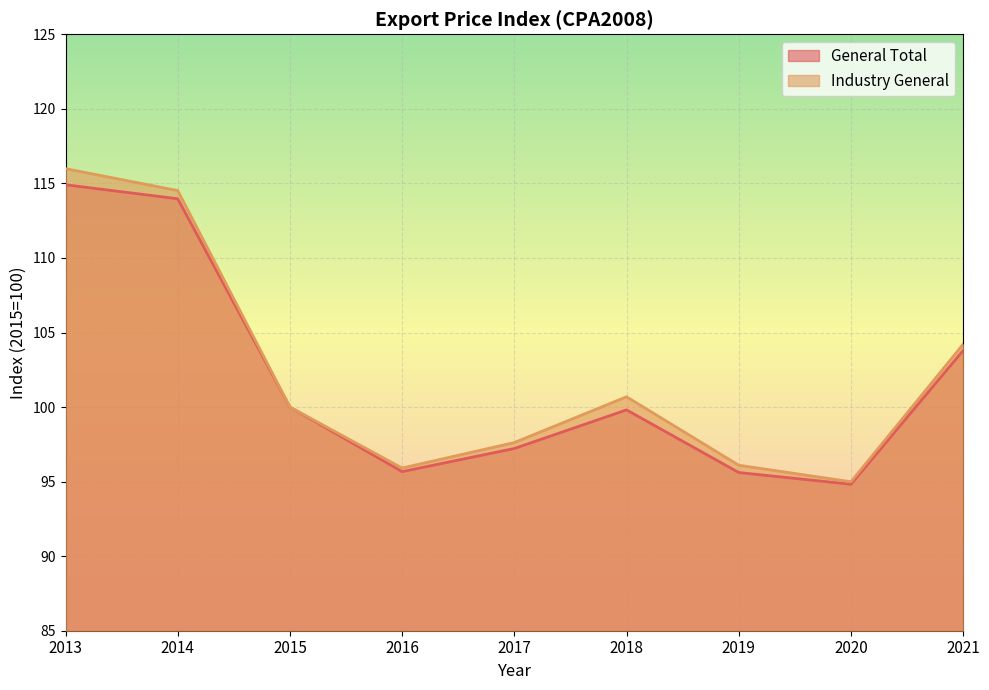

What value does the Industry General series have at 2015?

100.0